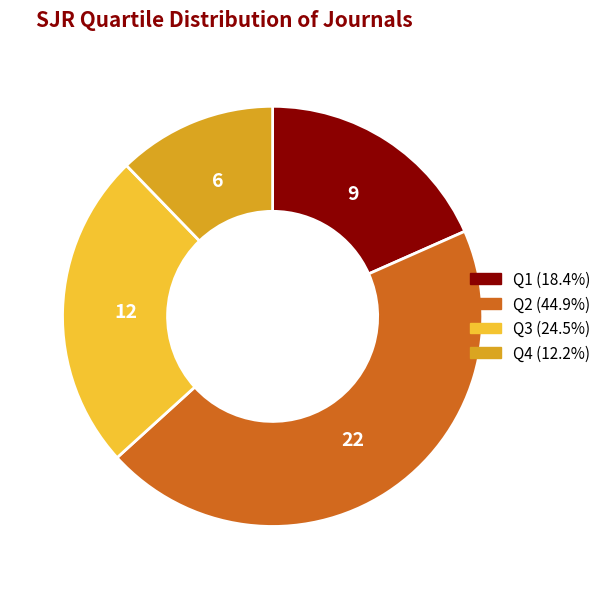

Is there any slice that represents more than half of the pie?

No